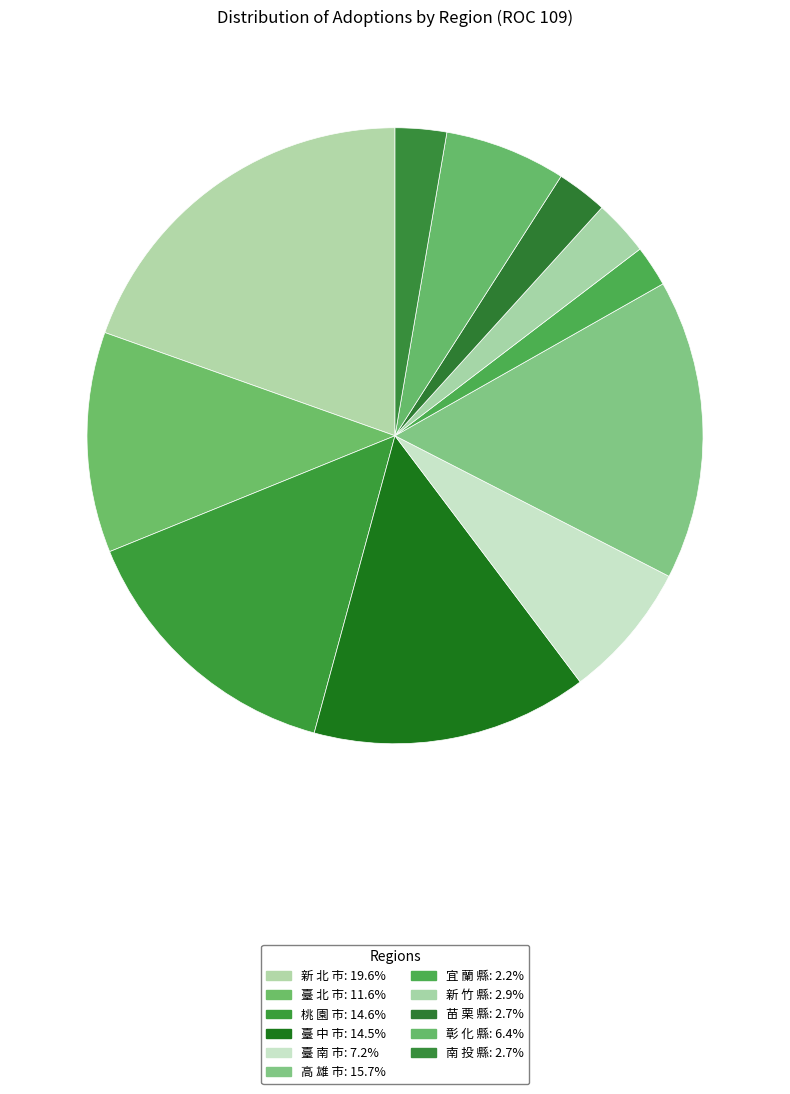

The 彰 化 縣 slice represents 14% of the pie. True or false?

False